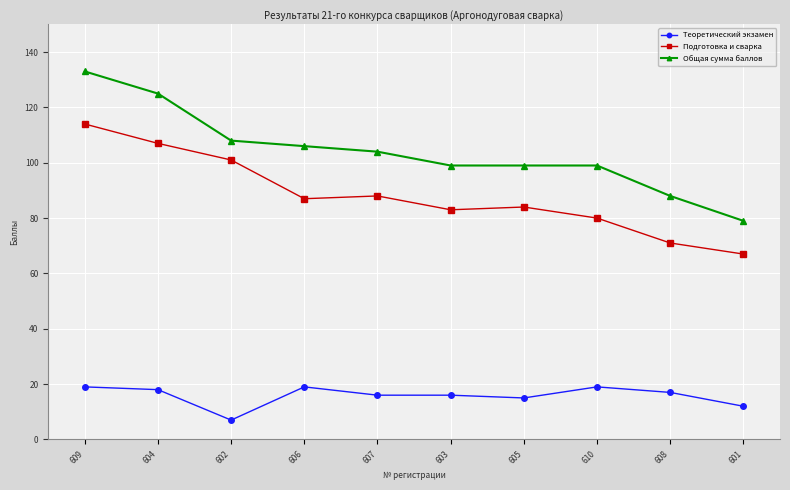

What are all the series names shown in the legend?

Теоретический экзамен, Подготовка и сварка, Общая сумма баллов